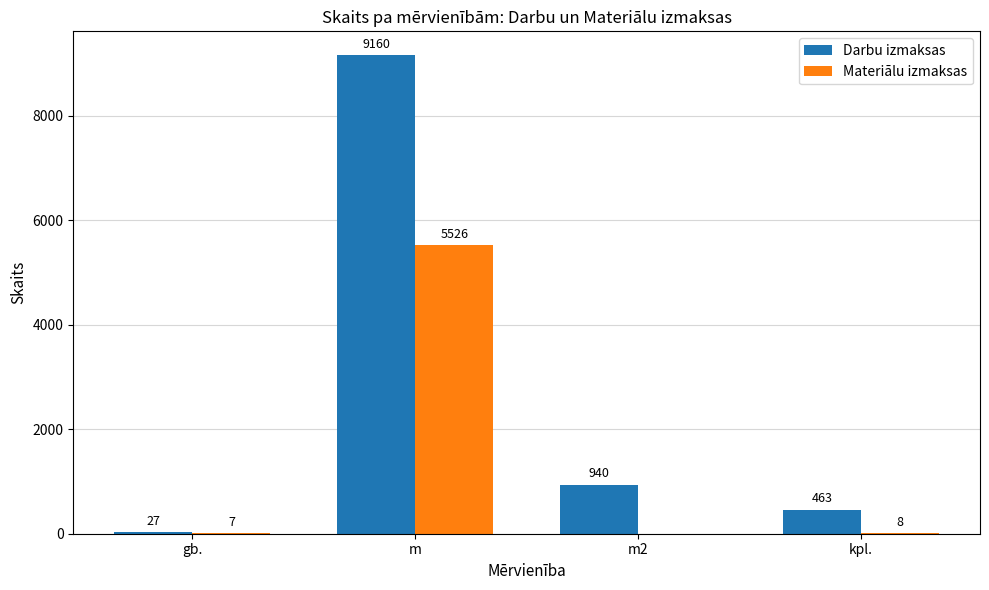

Which category has the highest value in the Darbu izmaksas series?

m